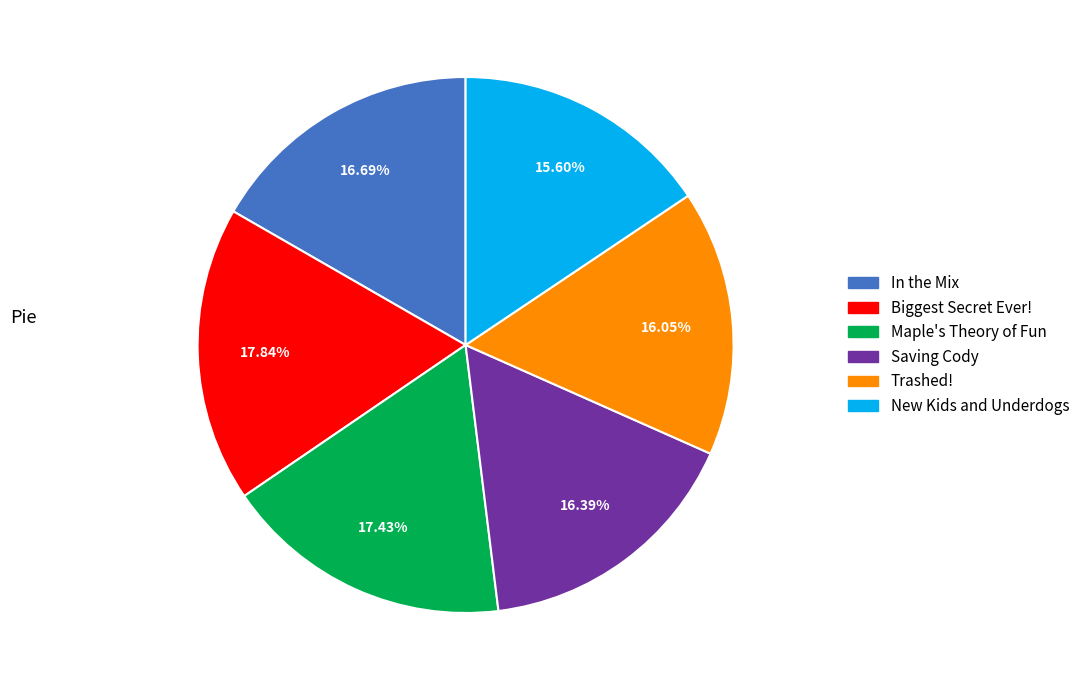

To the nearest percent, what portion does Saving Cody represent?

16%